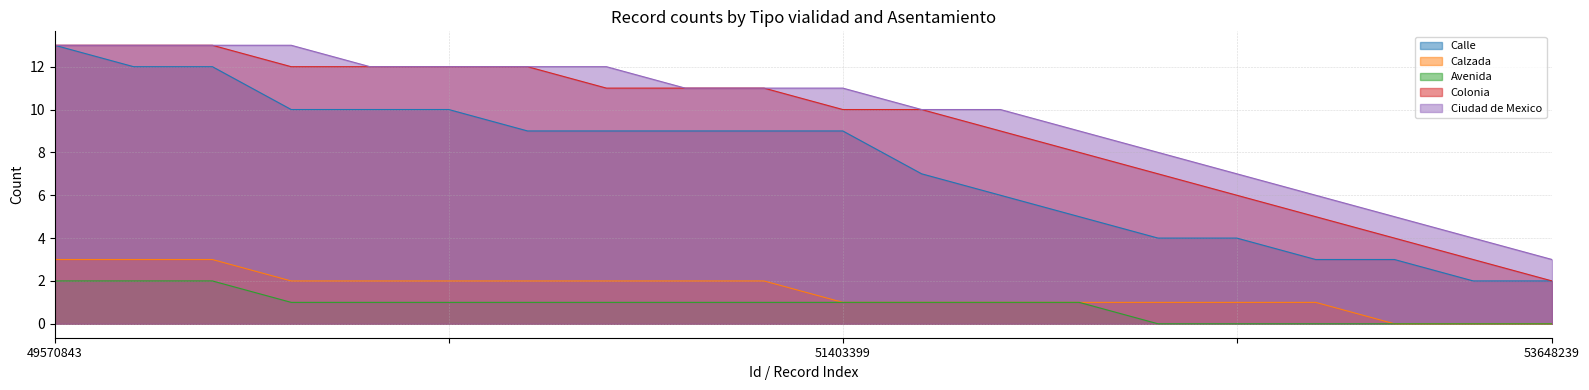

At which label does Ciudad de Mexico reach its minimum?

53648239